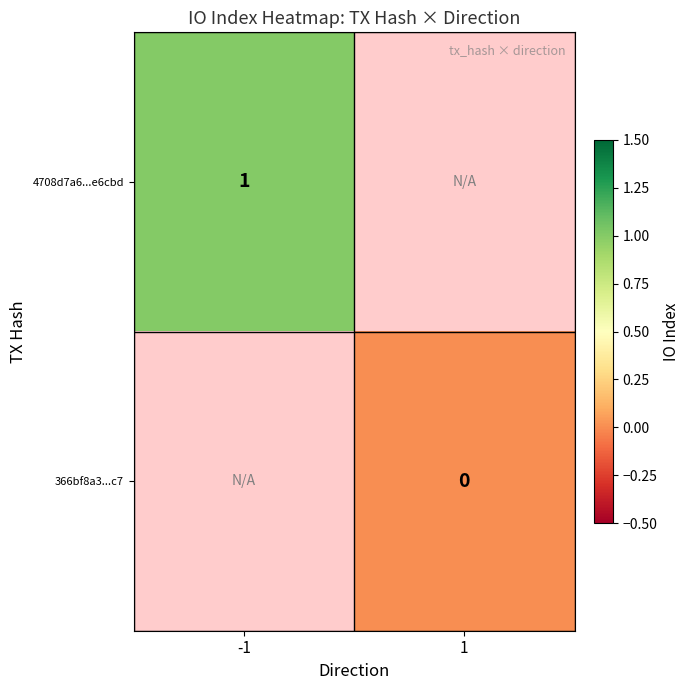

How many series are shown in this chart?

2